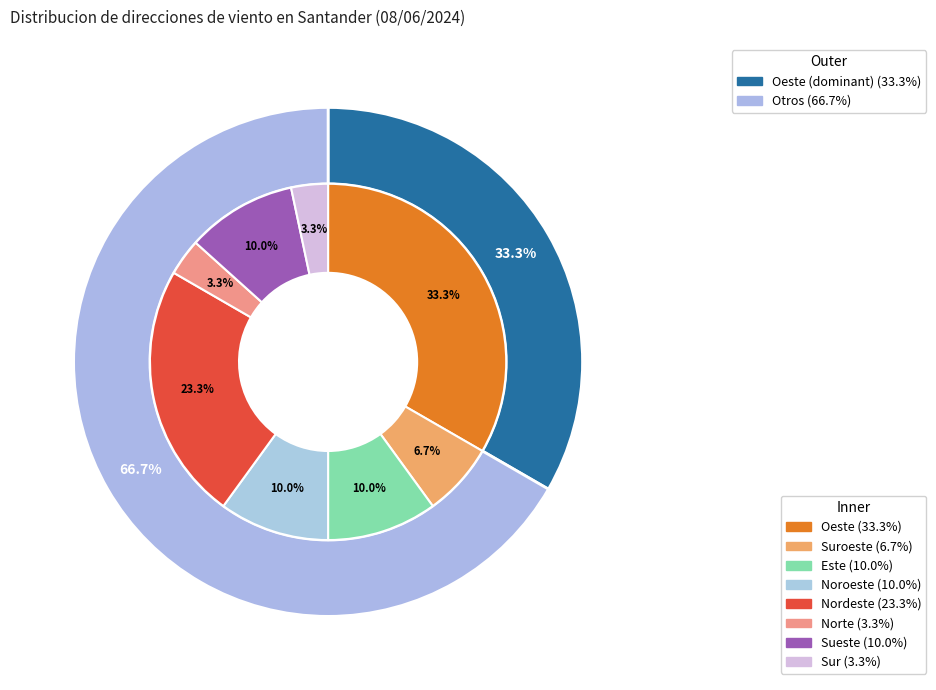

How many segments does this pie chart have?

8